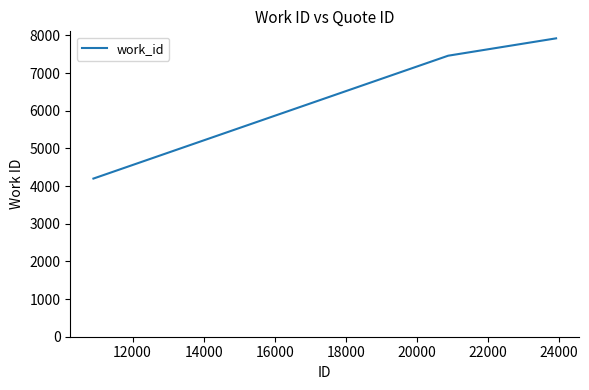

How many values are between 4200 and 7924?

3